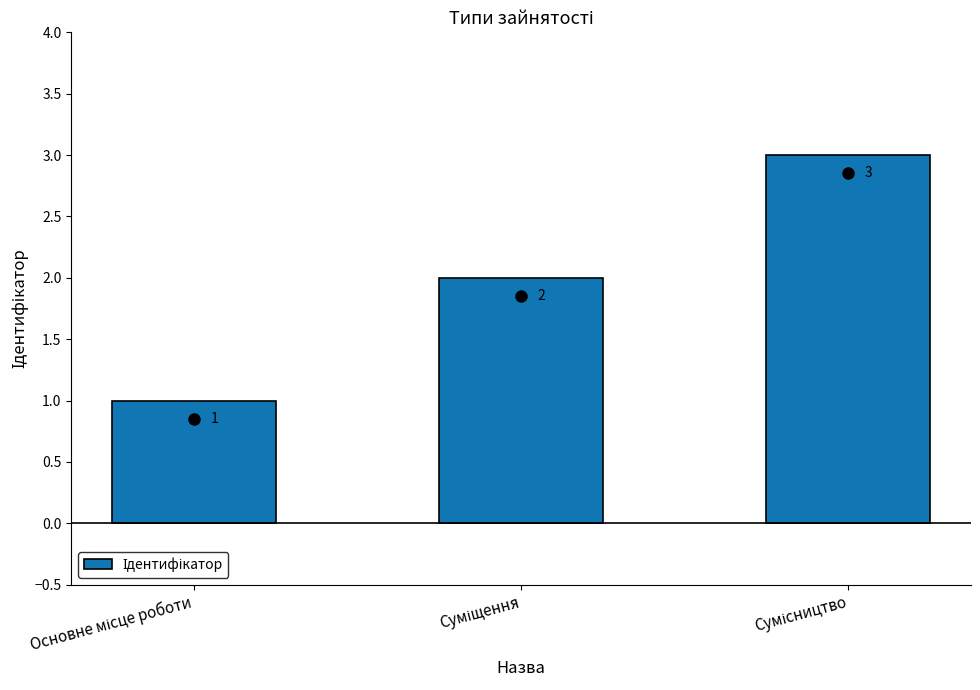

What is the maximum value shown in the chart?

3